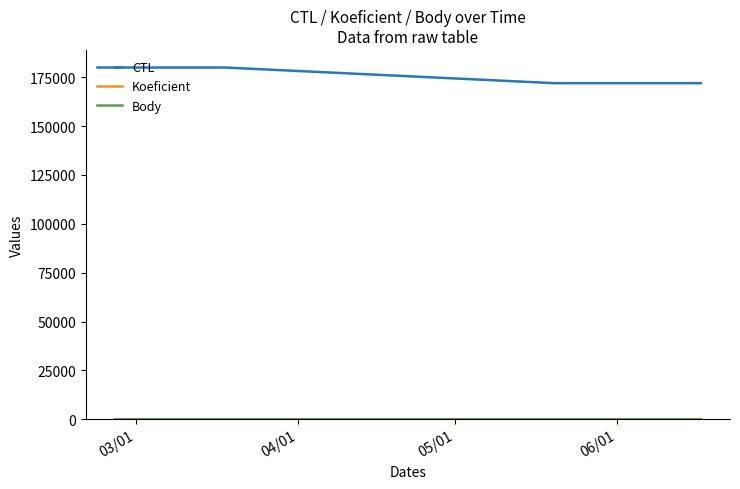

Is this an area chart (filled region under the line)?

No